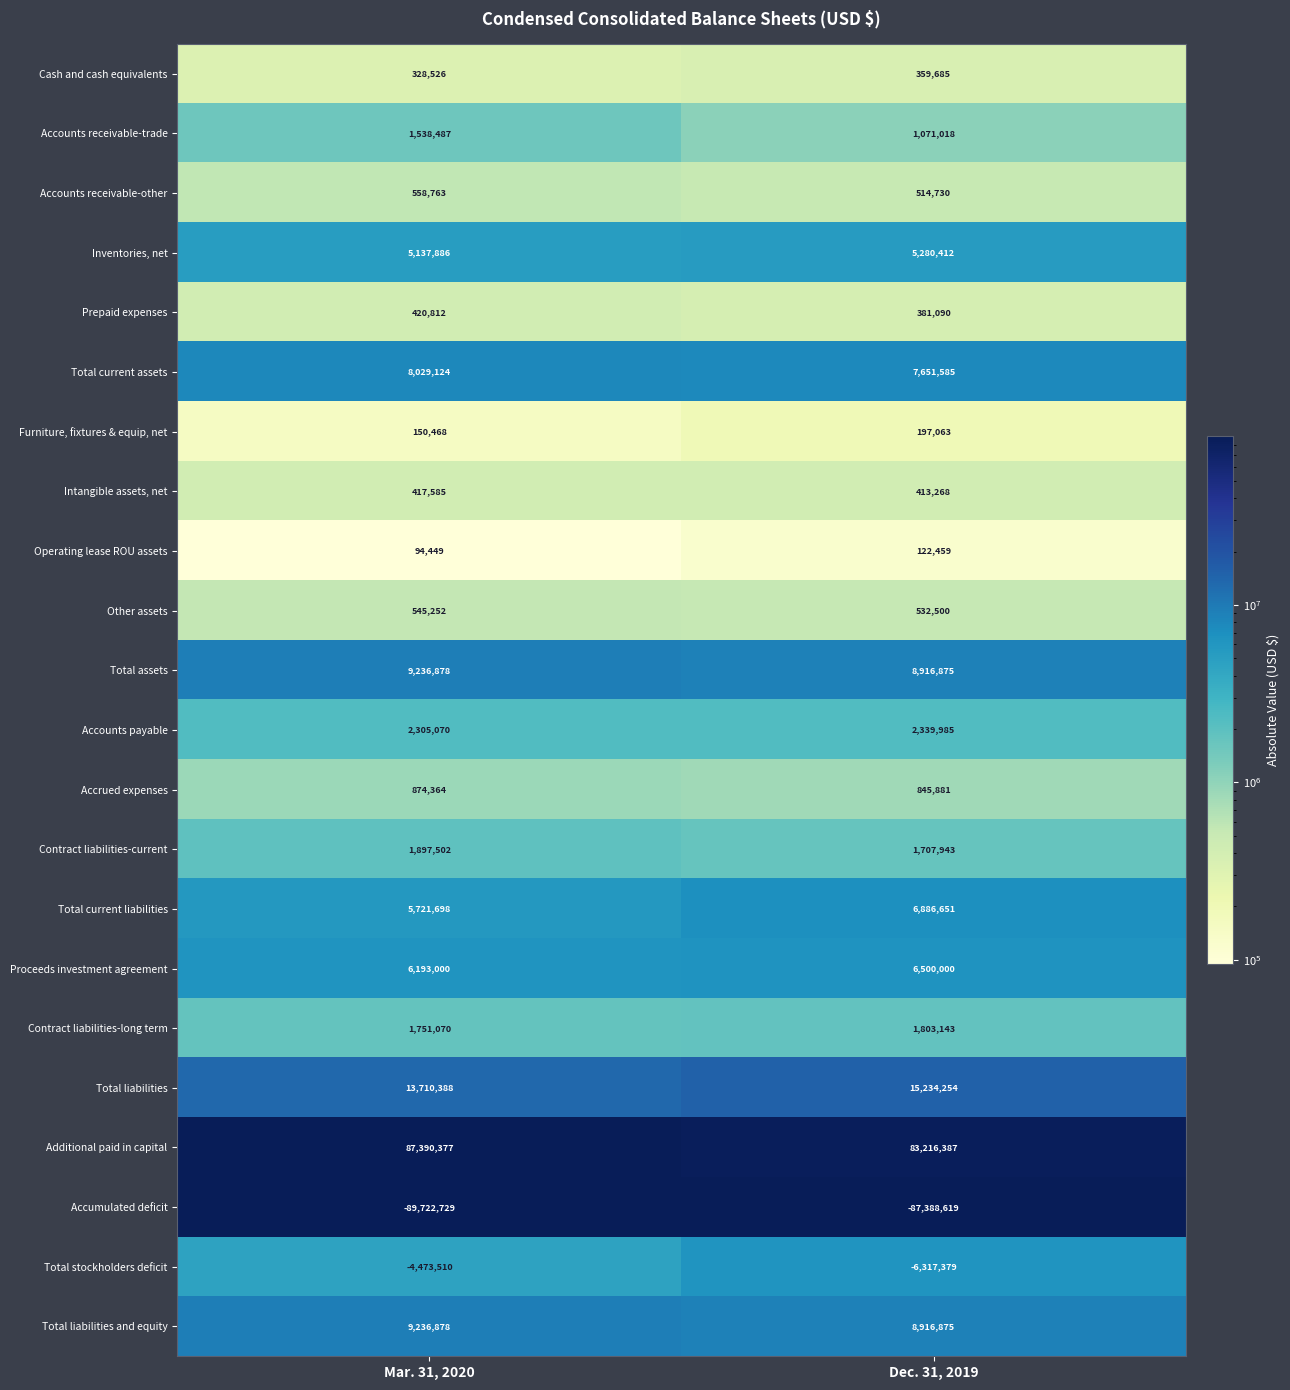

Rank the categories by Total current liabilities value from highest to lowest.

Dec. 31, 2019, Mar. 31, 2020